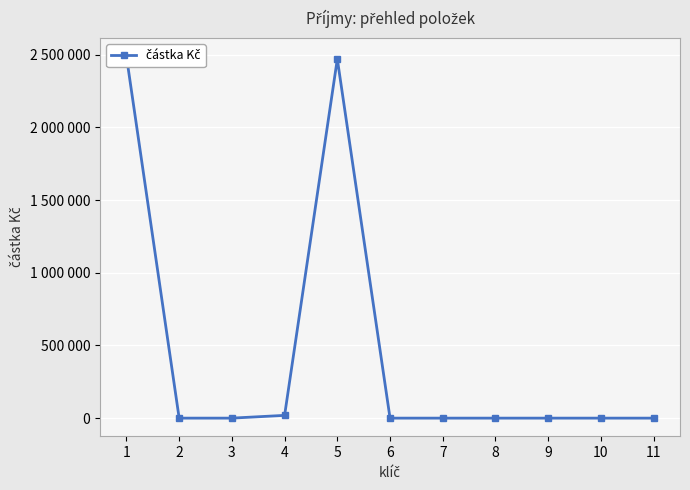

What is the difference between the maximum and minimum values?

2489532